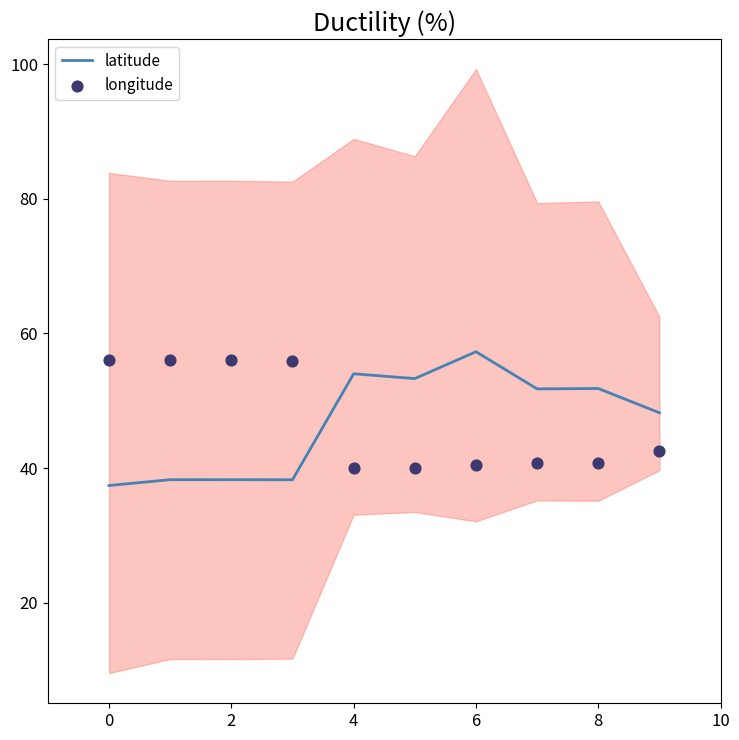

The value of latitude at 2 is 38.3. True or false?

True